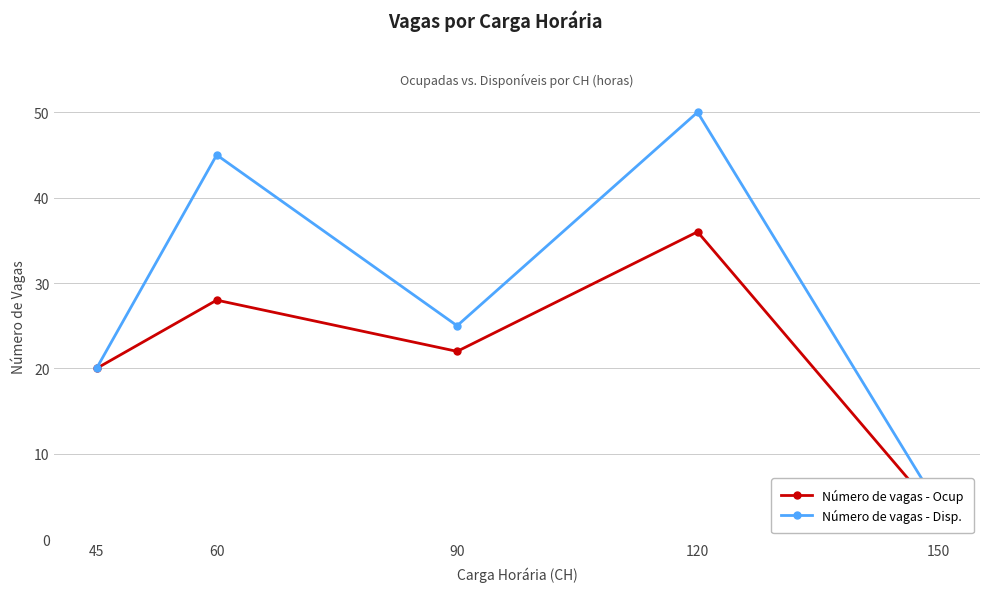

How many data points in Número de vagas - Ocup are above 22?

2